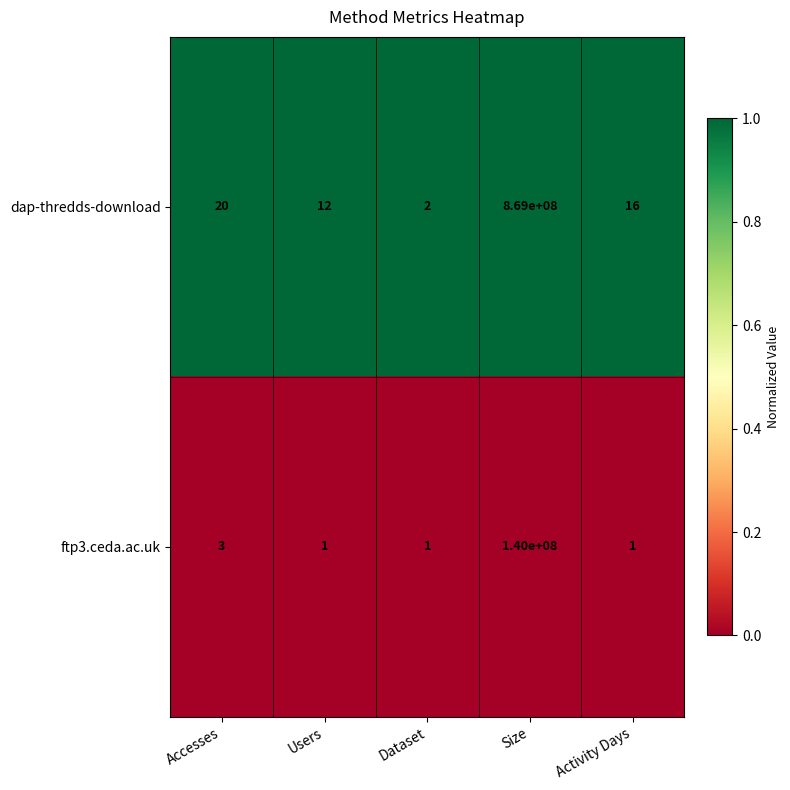

At which category is the sum across all series the highest?

Size